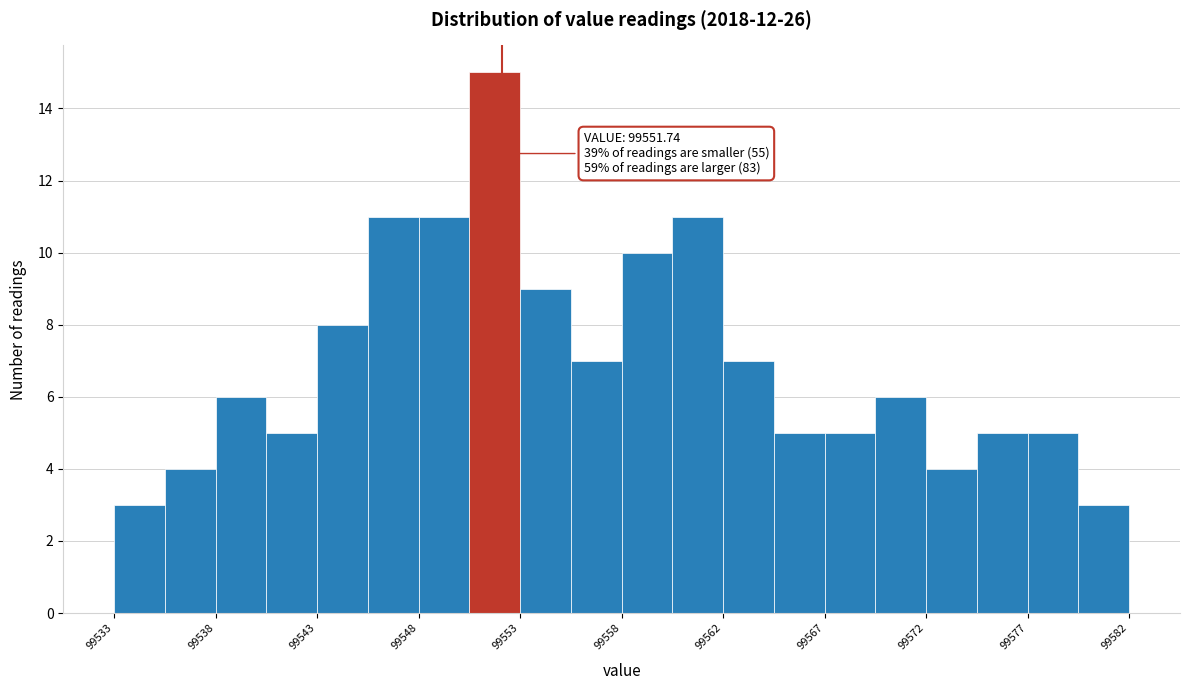

Over which range of the x-axis is the bar tallest?

99550.15 to 99552.60